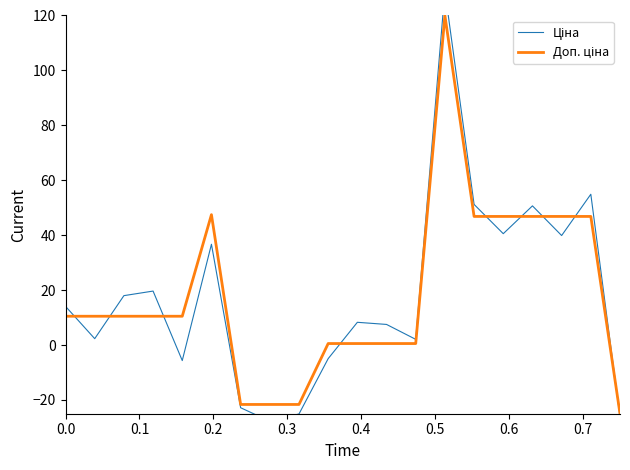

The Доп. ціна series shows 16.7 at 0.4. True or false?

False